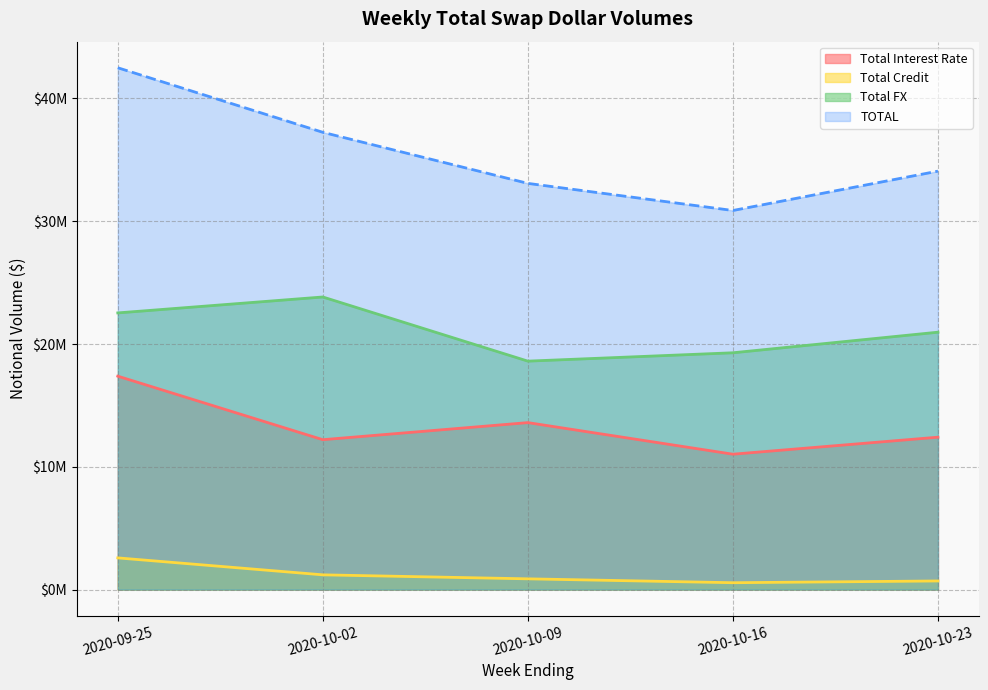

What is the difference between the maximum and minimum values in the TOTAL series?

11623951